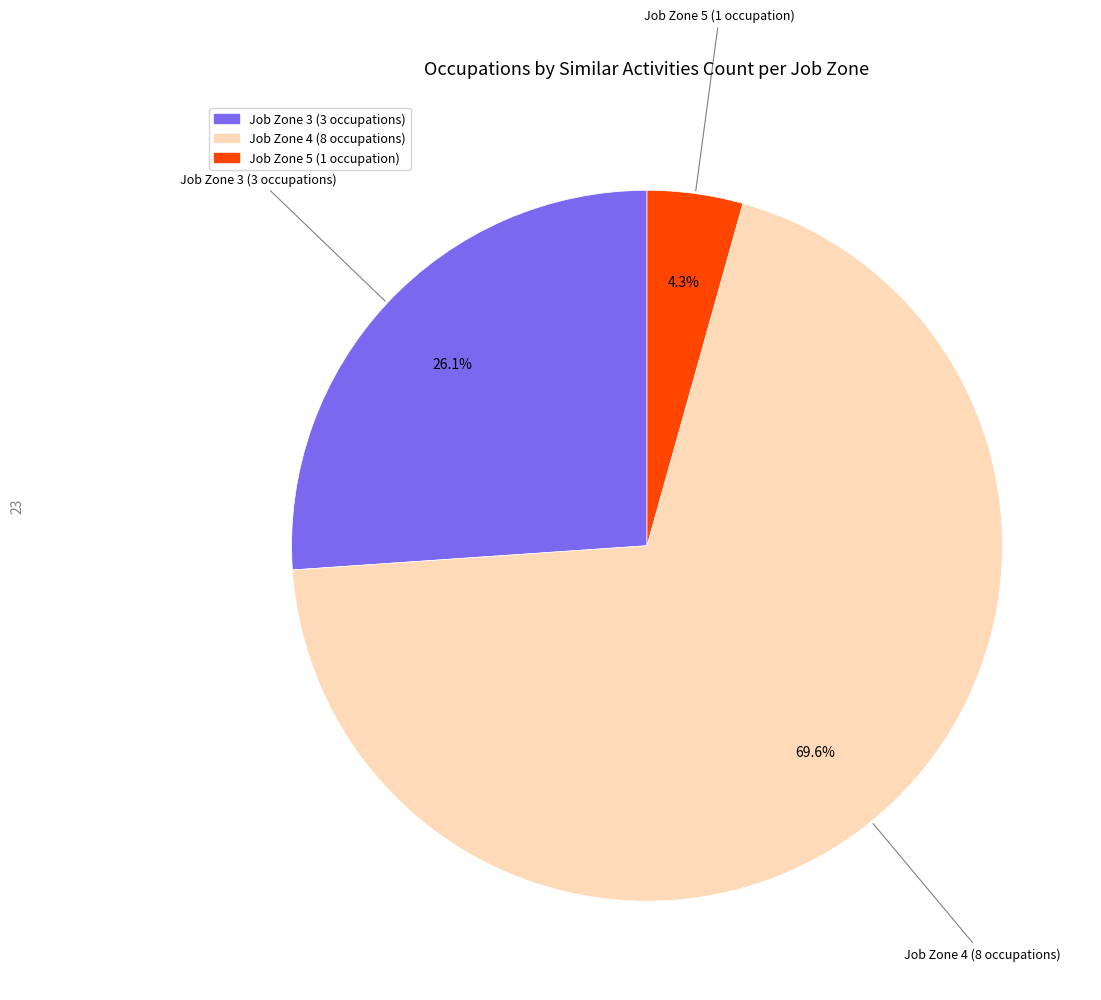

Count the number of slices in the pie.

3